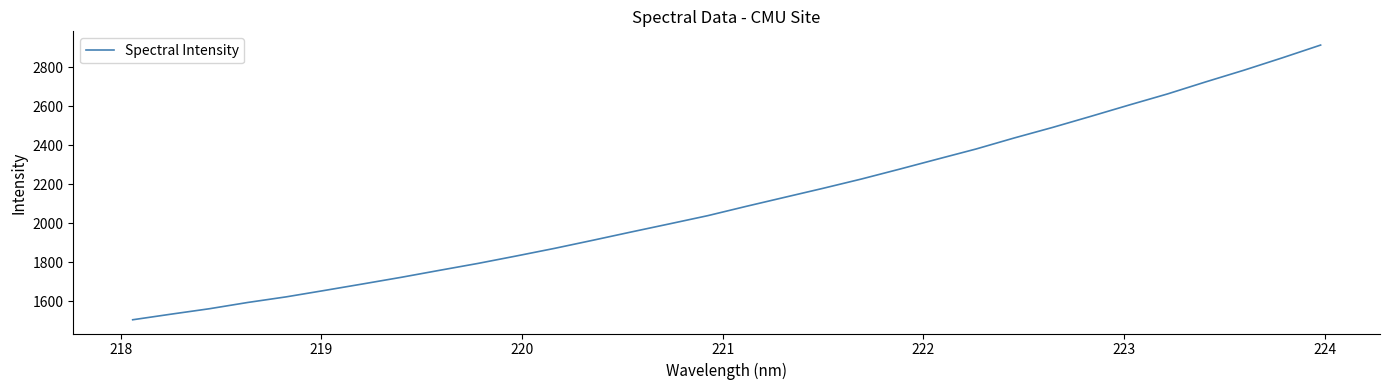

What is the smallest value displayed?

1505.0